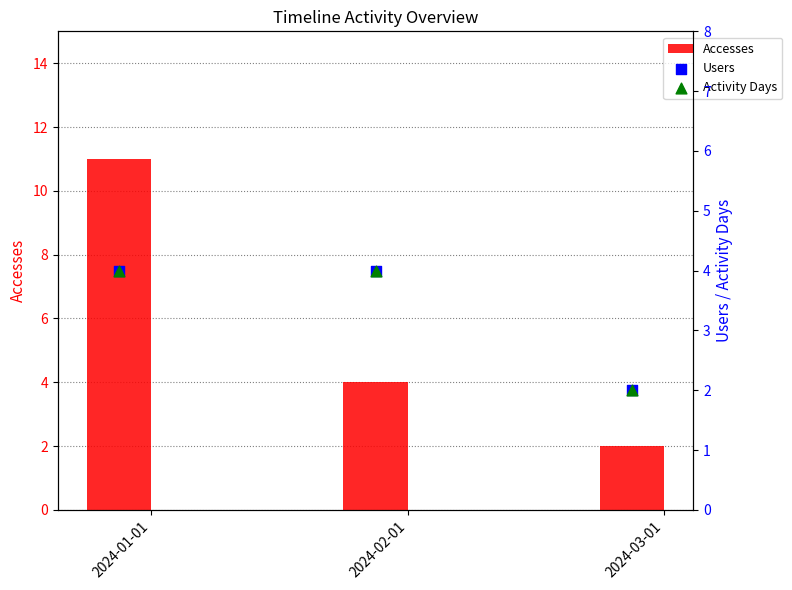

Which series has the widest spread of Y values?

Accesses